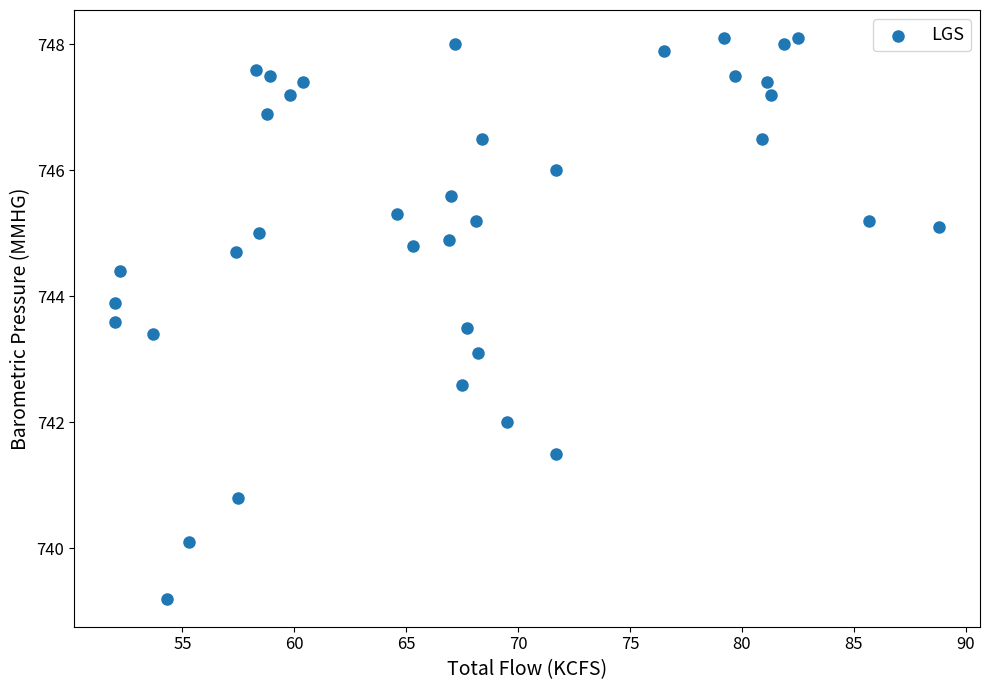

What Y value in the scatter plot is closest to 743?

743.1